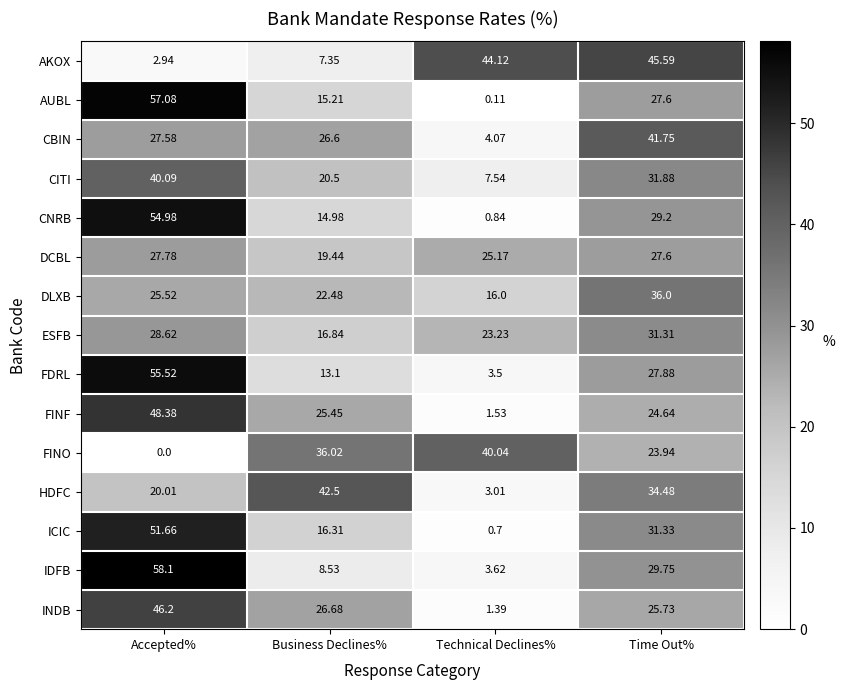

At Technical Declines%, list the series in order from largest to smallest.

AKOX, FINO, DCBL, ESFB, DLXB, CITI, CBIN, IDFB, FDRL, HDFC, FINF, INDB, CNRB, ICIC, AUBL